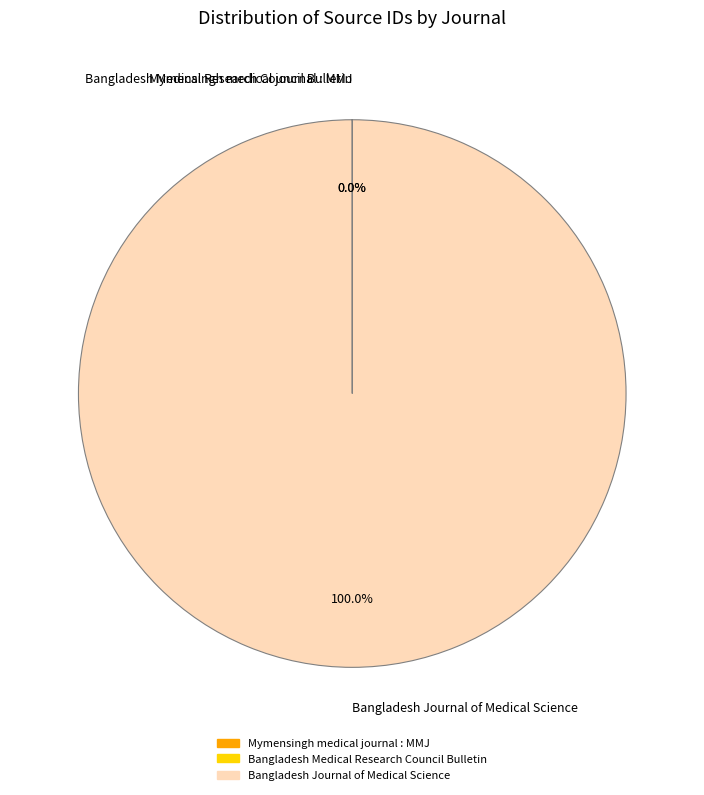

What is the largest slice in the pie chart?

Bangladesh Journal of Medical Science